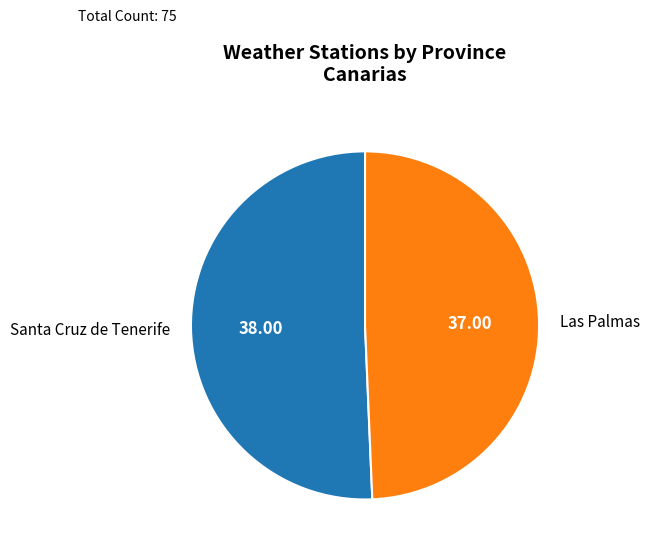

Do Santa Cruz de Tenerife and Las Palmas together represent more than half of the pie?

Yes